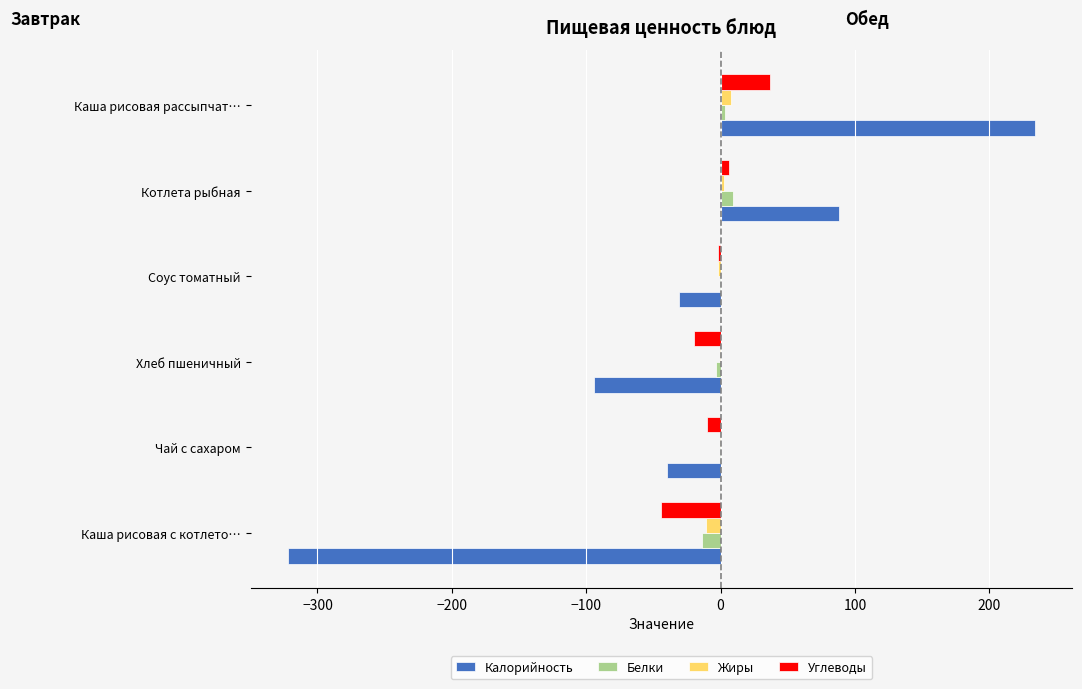

What is the value of the Углеводы bar at the 2nd from the left?

-10.0